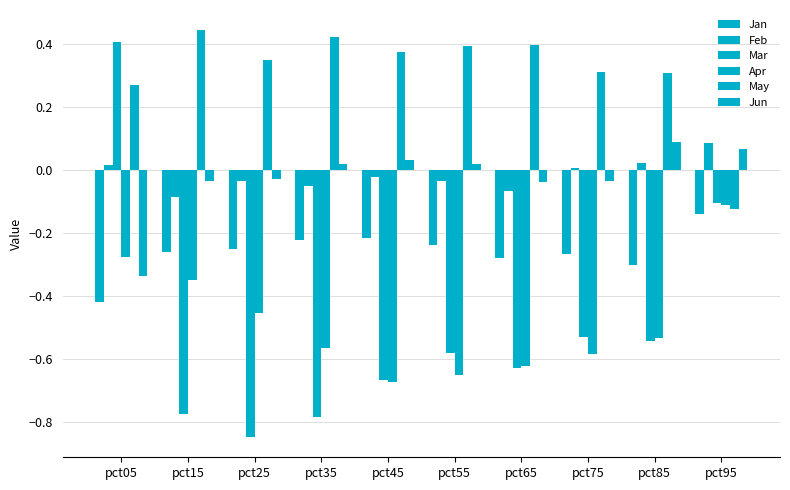

Are the bars grouped side by side (vs. stacked)?

Yes